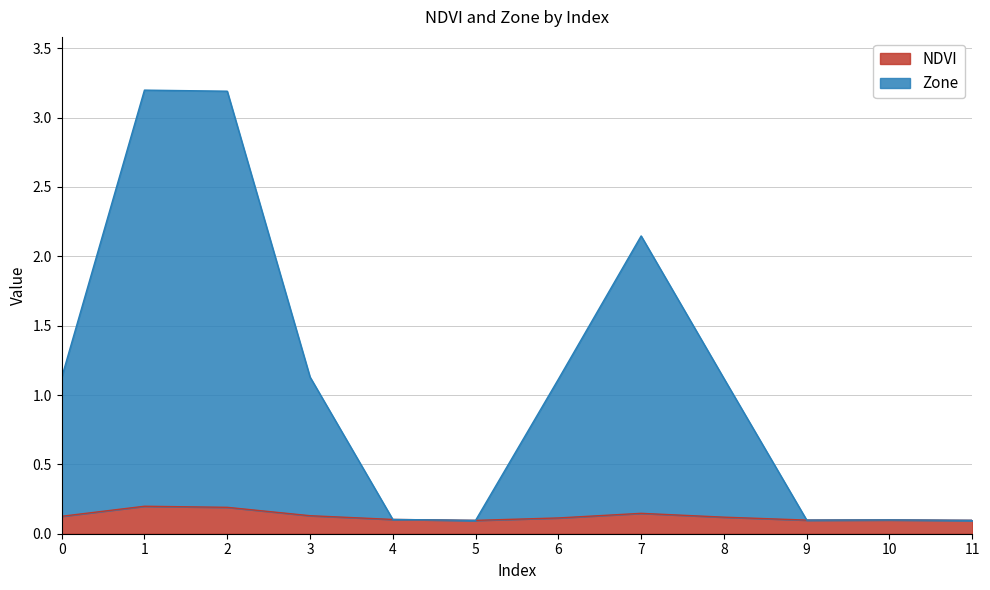

The value of NDVI at 8 is 0.1. True or false?

True